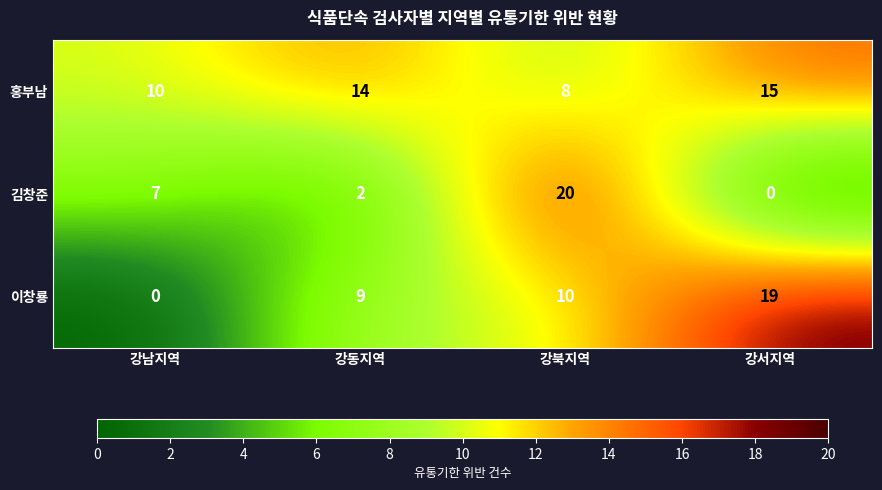

List the series in order of their peak value, lowest first.

홍부남, 이창룡, 김창준